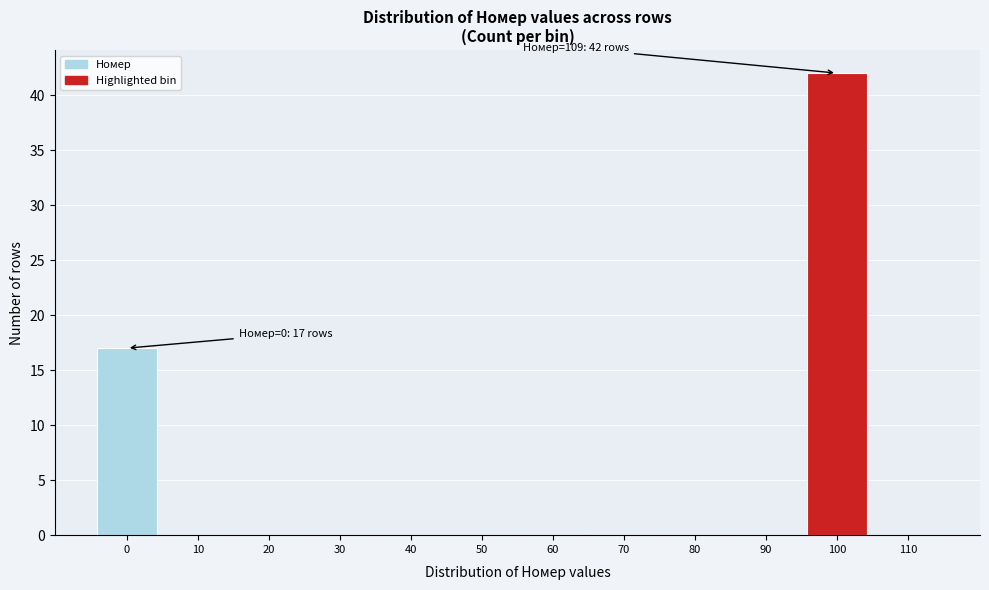

Reading left to right, transcribe all the data shown in this chart.

0=17	10=0	20=0	30=0	40=0	50=0	60=0	70=0	80=0	90=0	100=42	110=0